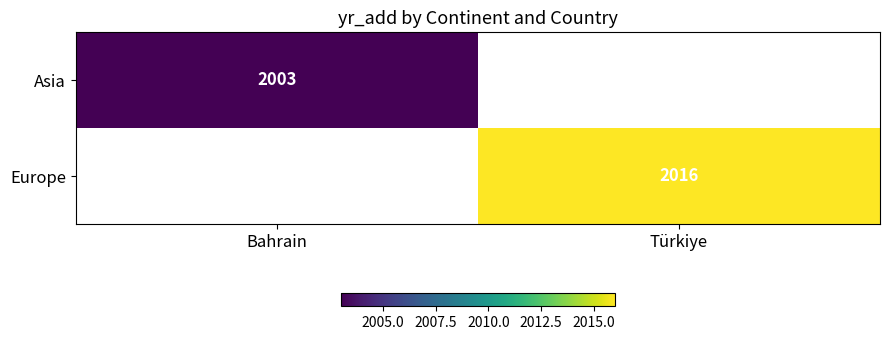

True or false: Europe has a value of 999 at Türkiye.

False